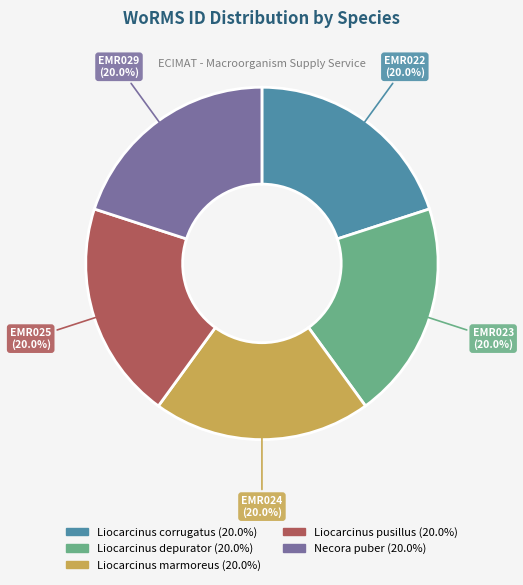

True or false: Liocarcinus pusillus accounts for 20% of the total.

True